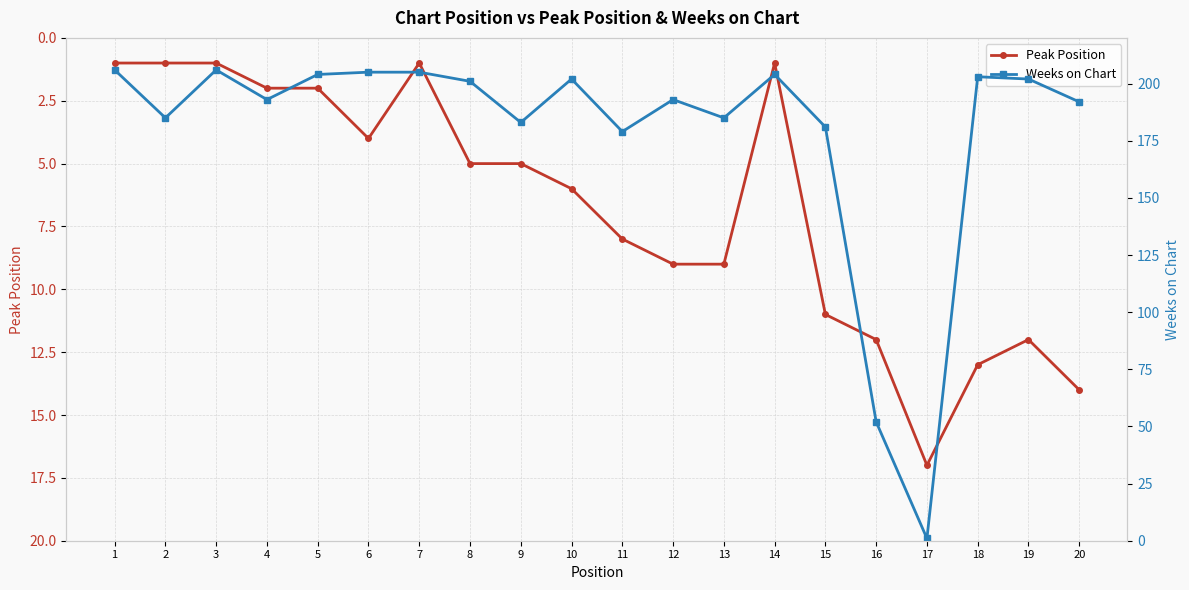

At which category is the sum across all series the highest?

18